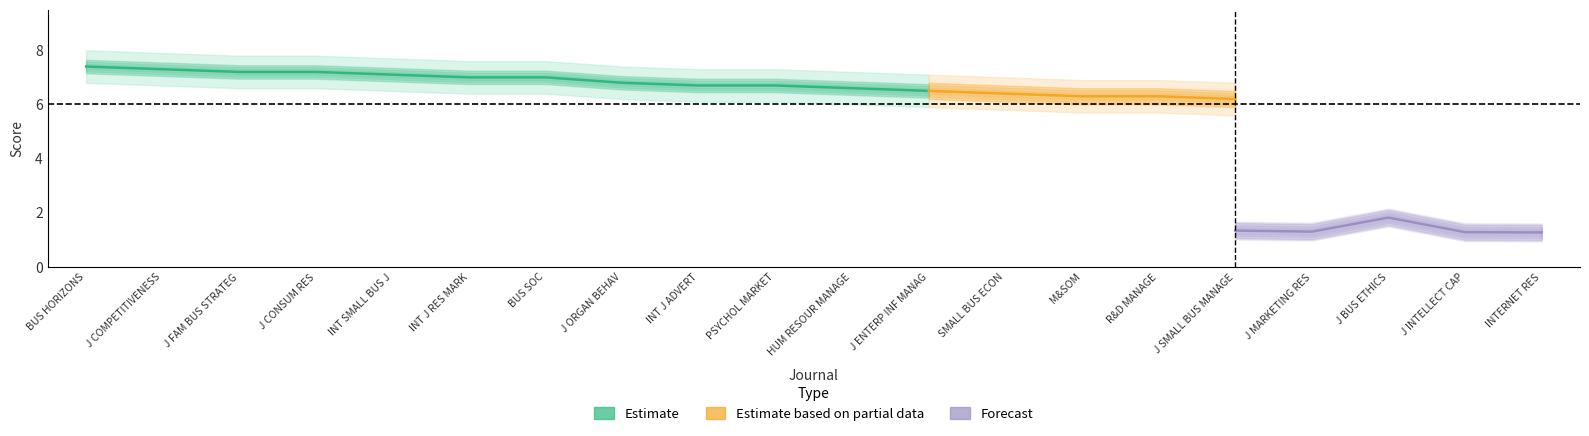

What is the label of the 7th point from the left?

BUS SOC